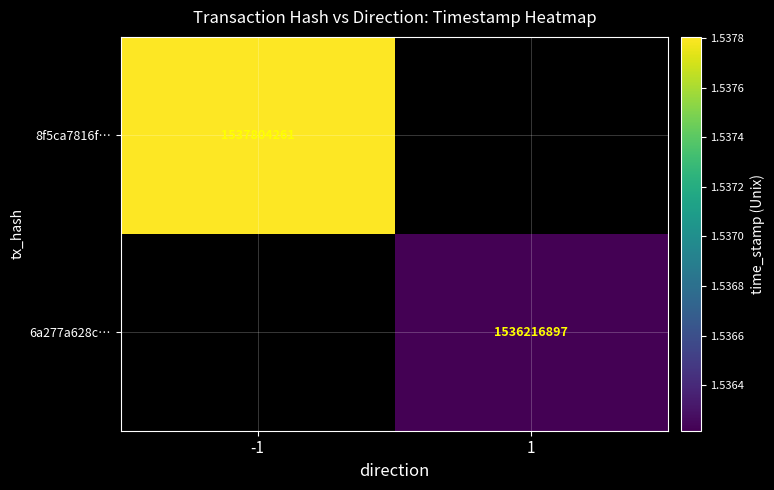

The value of 8f5ca7816f… at -1 is 1537804261. True or false?

True